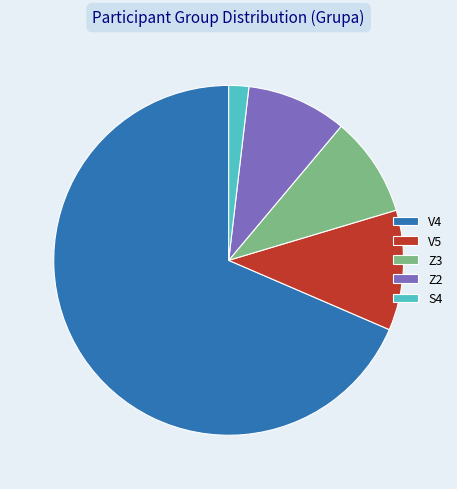

Is it true that V4 is 59% of the pie?

False